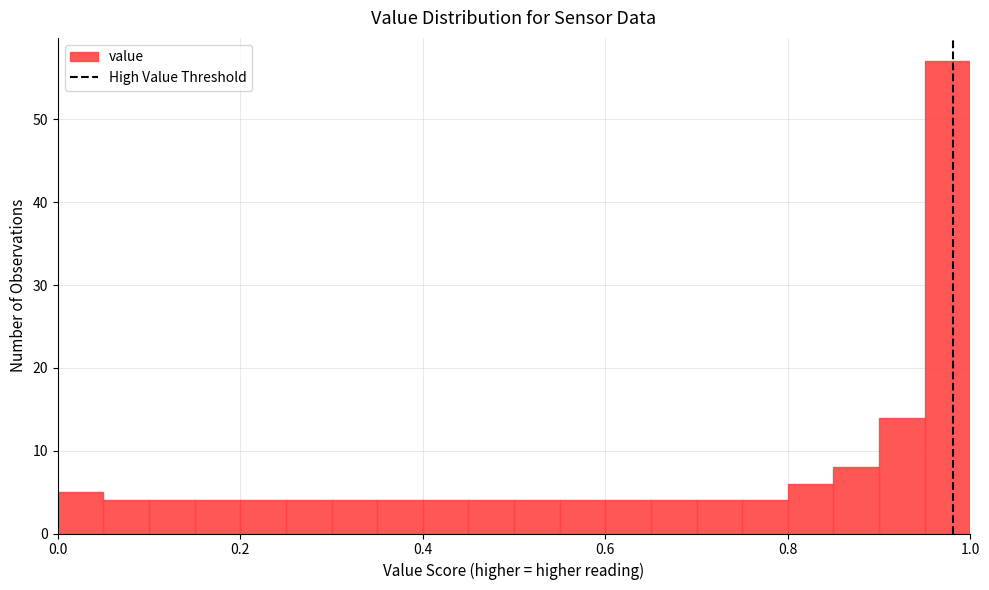

Read against the x-axis, roughly where is the centre of the tallest bar?

0.98